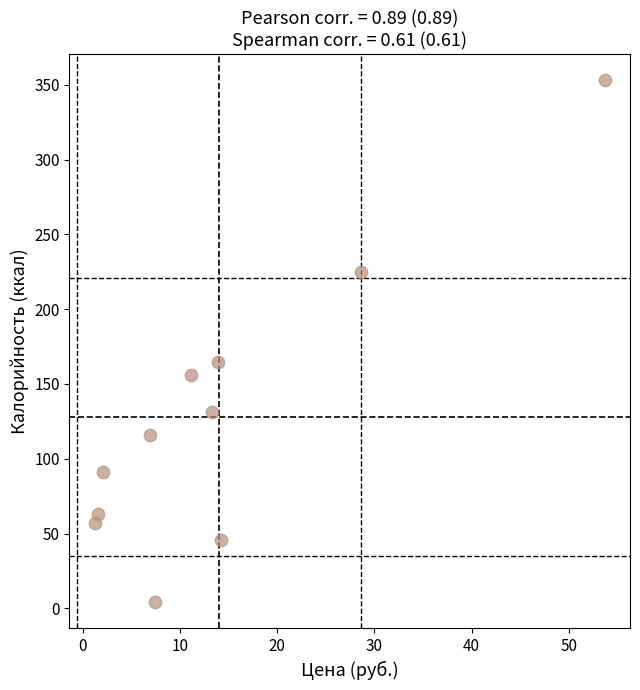

What is the average Y value?

128